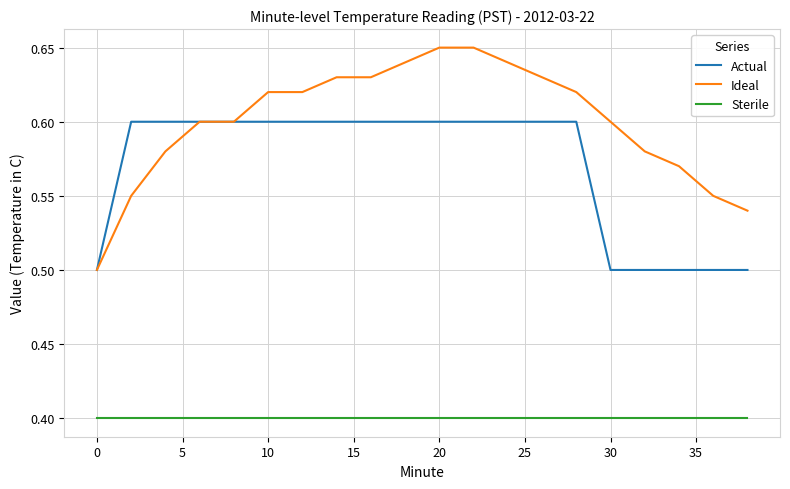

True or false: Sterile and Actual intersect in this chart.

False